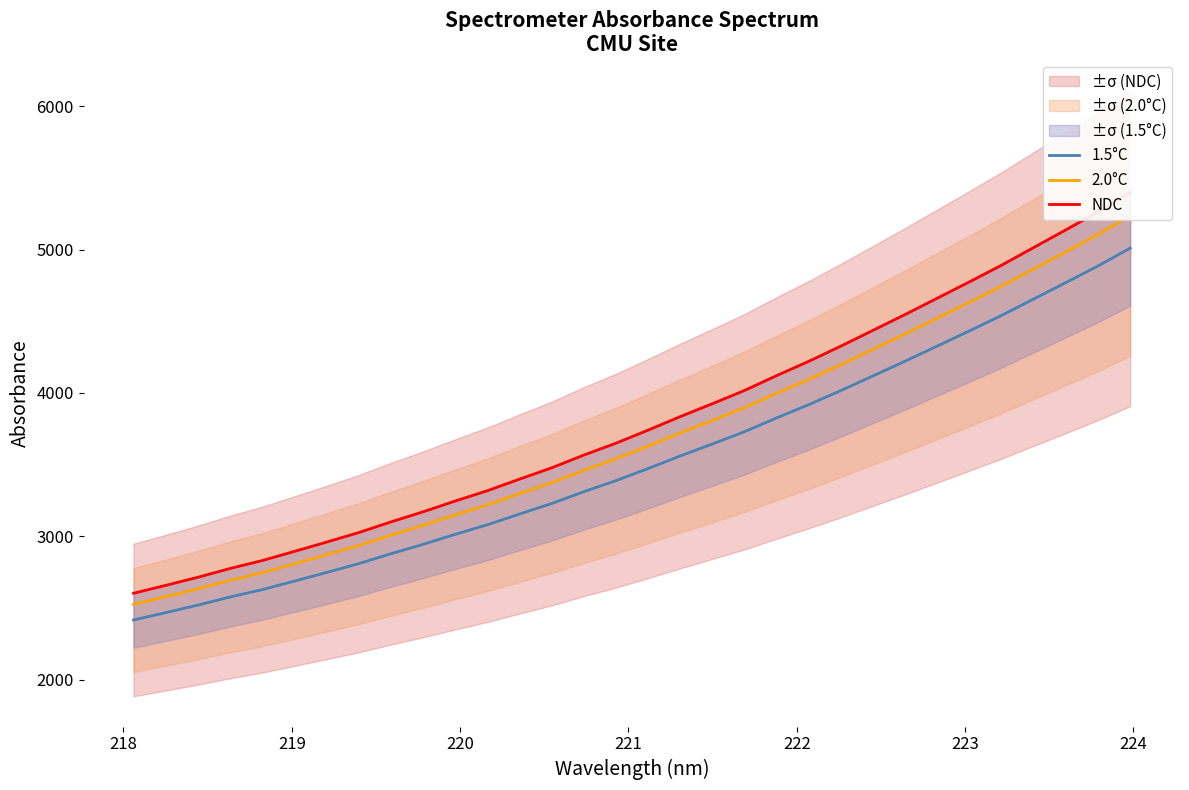

How many values in the 1.5°C series exceed 3473?

16